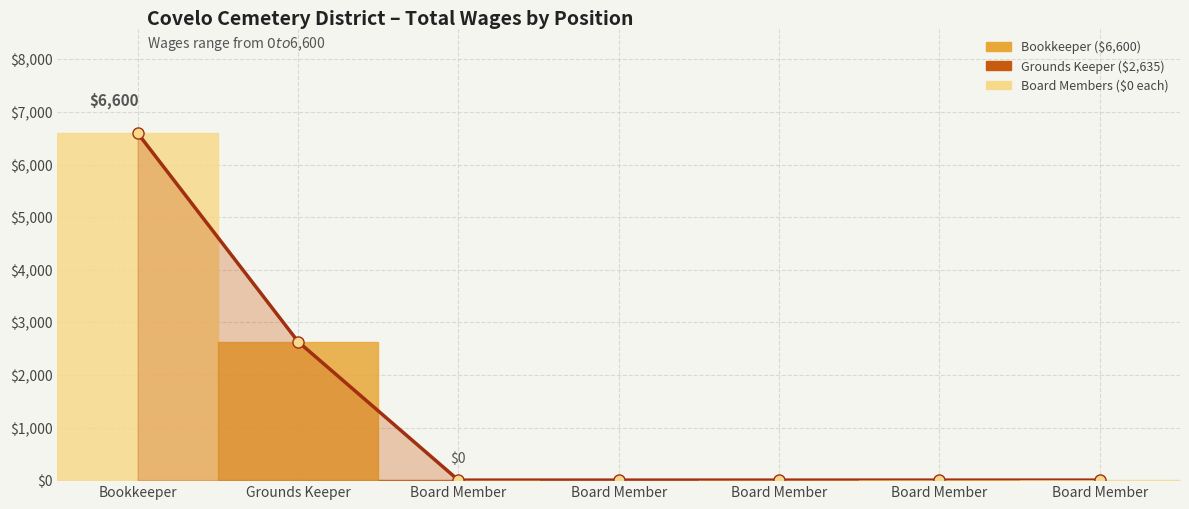

Is it true that the value at Board Member is 0?

True